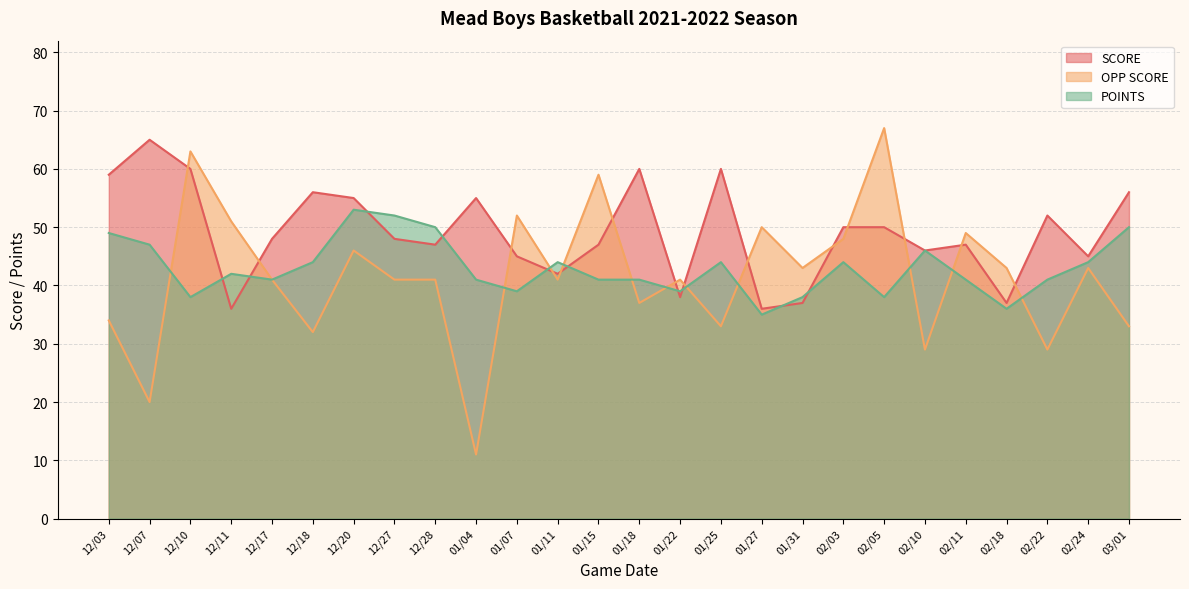

At which category does the chart reach its peak across all series?

02/05